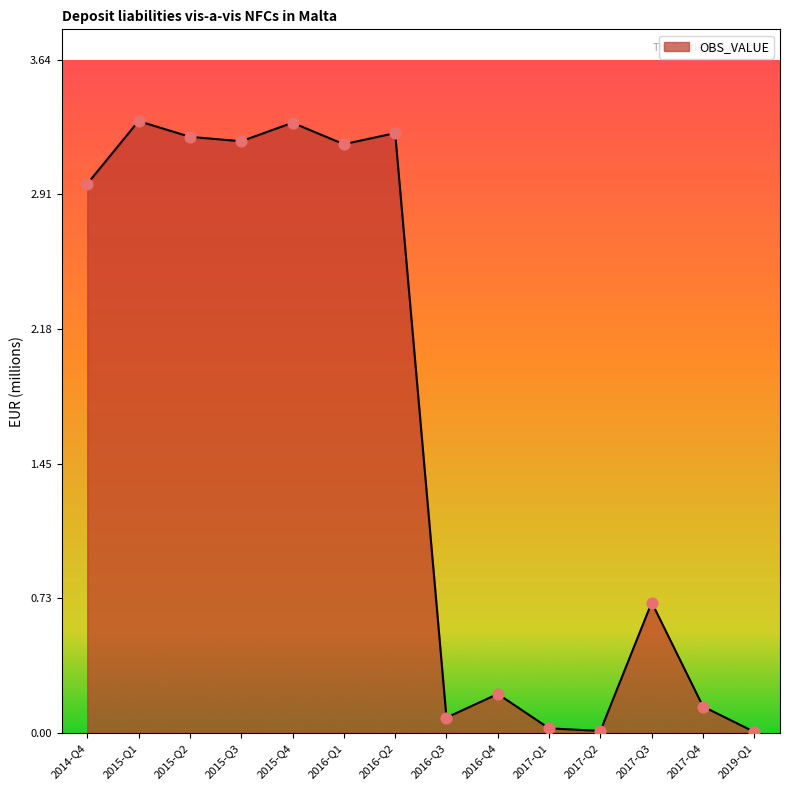

What is the change in value from 2015-Q1 to 2015-Q3?

-0.1